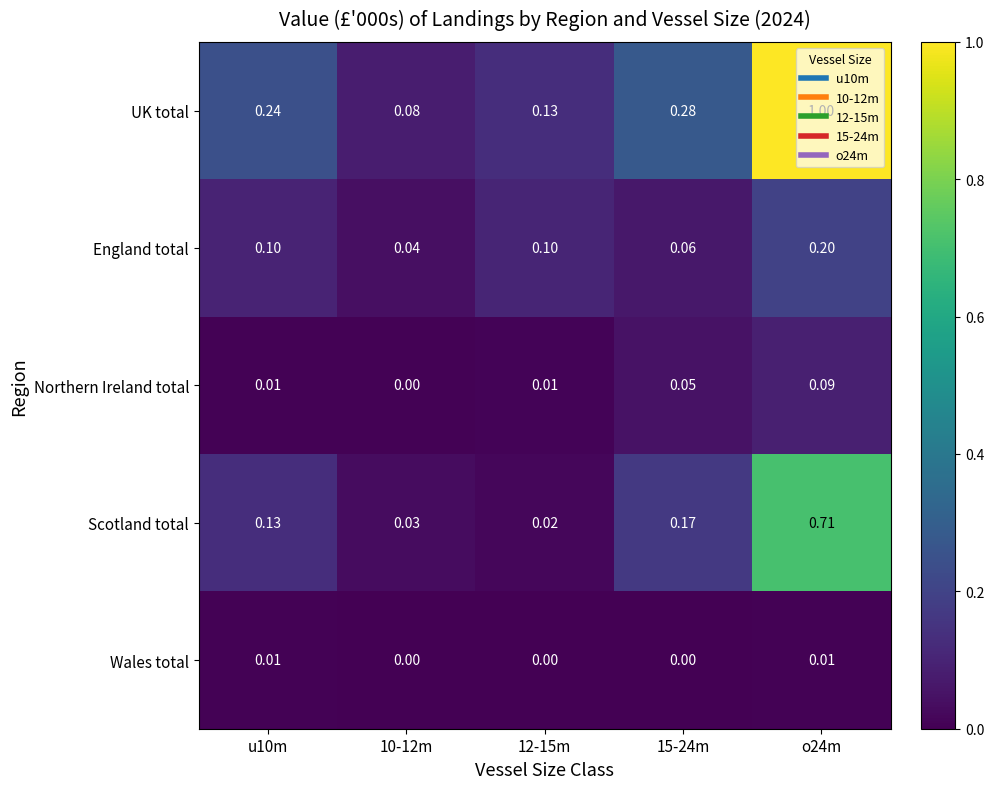

Which series has the largest range (max minus min)?

UK total